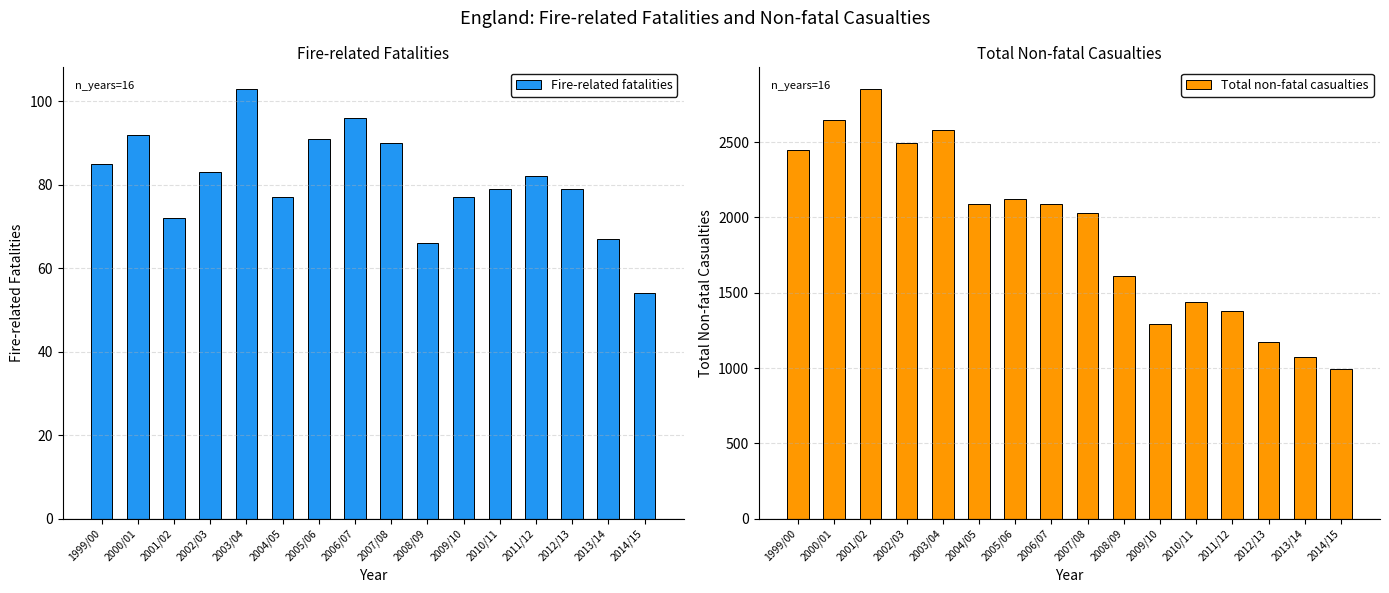

At 2013/14, list the series in order from largest to smallest.

Total non-fatal casualties, Fire-related fatalities